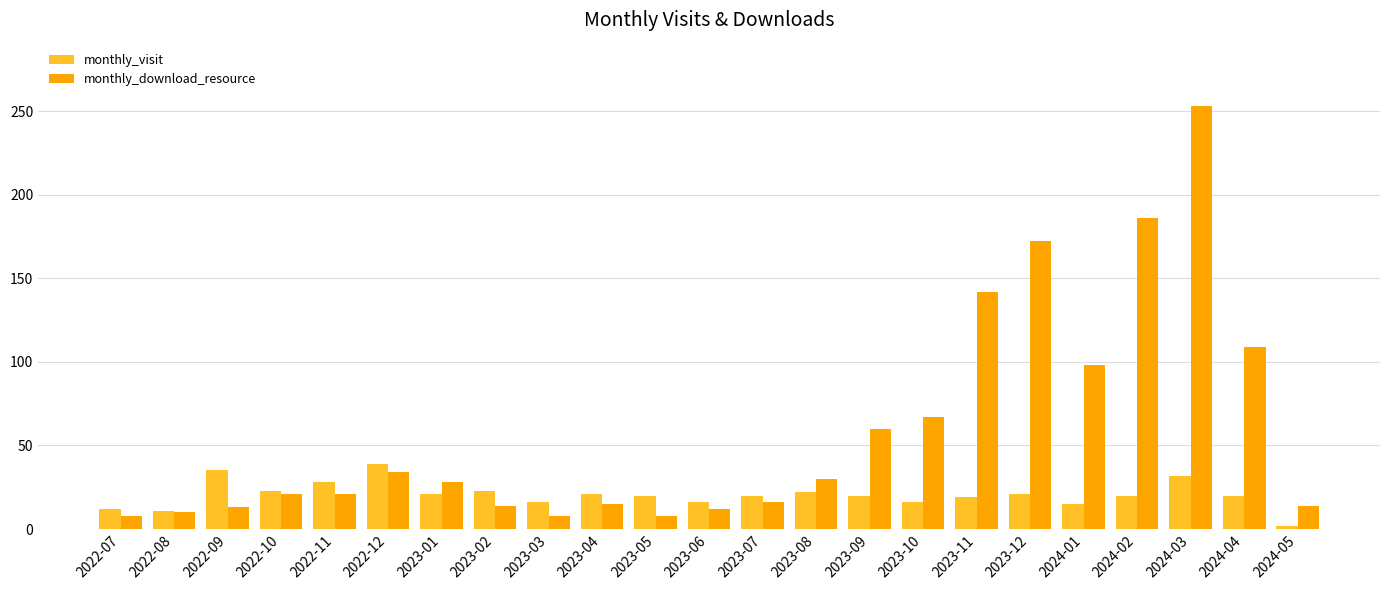

At which label does monthly_visit first exceed 20?

2022-09